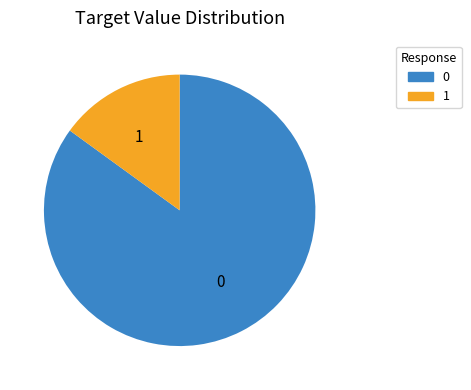

Does 1 account for over 50% of the chart?

No